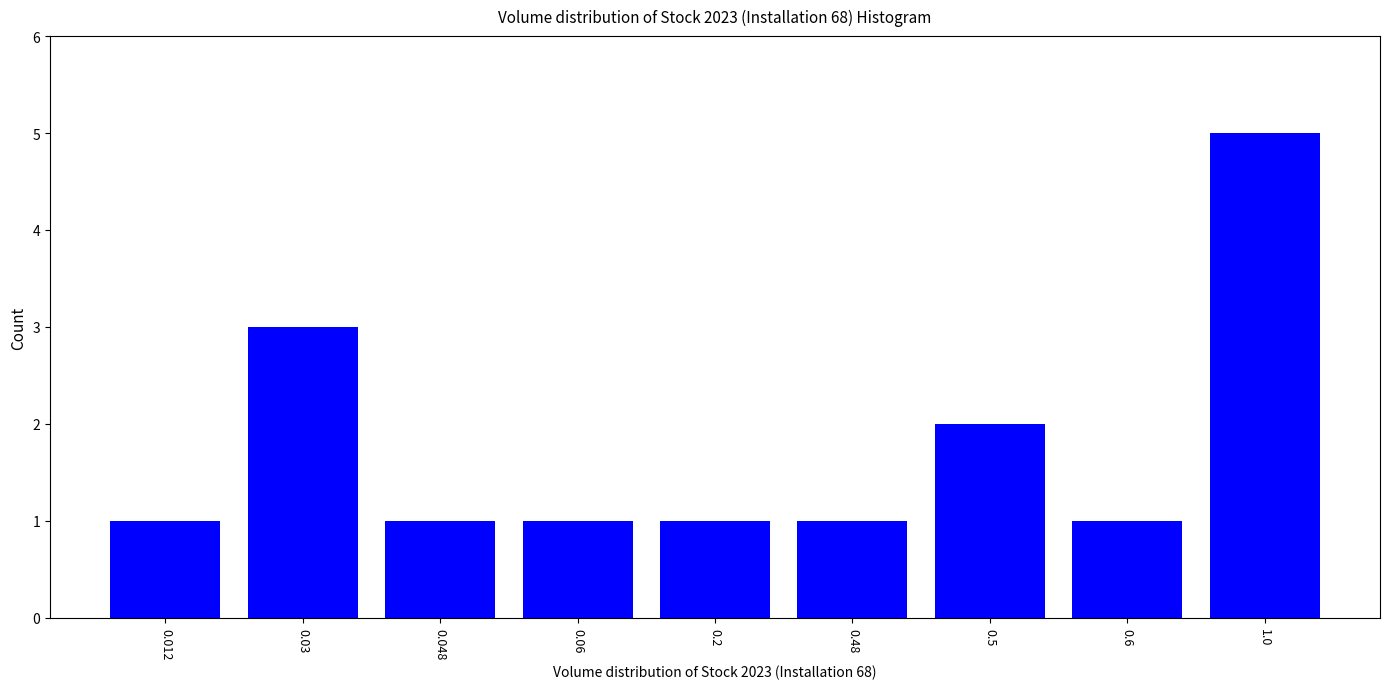

Reading left to right, what are all the values shown in this chart?

1	3	1	1	1	1	2	1	5